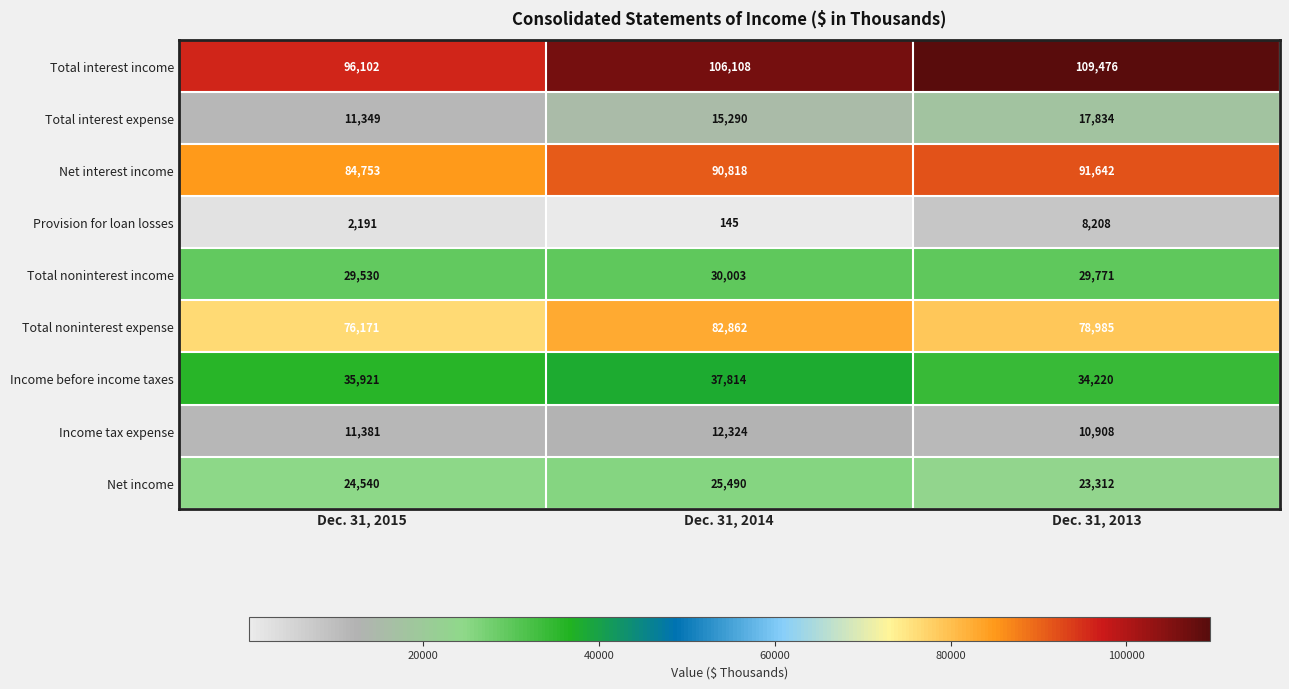

List the labels in order of Total interest income value, smallest first.

Dec. 31, 2015, Dec. 31, 2014, Dec. 31, 2013